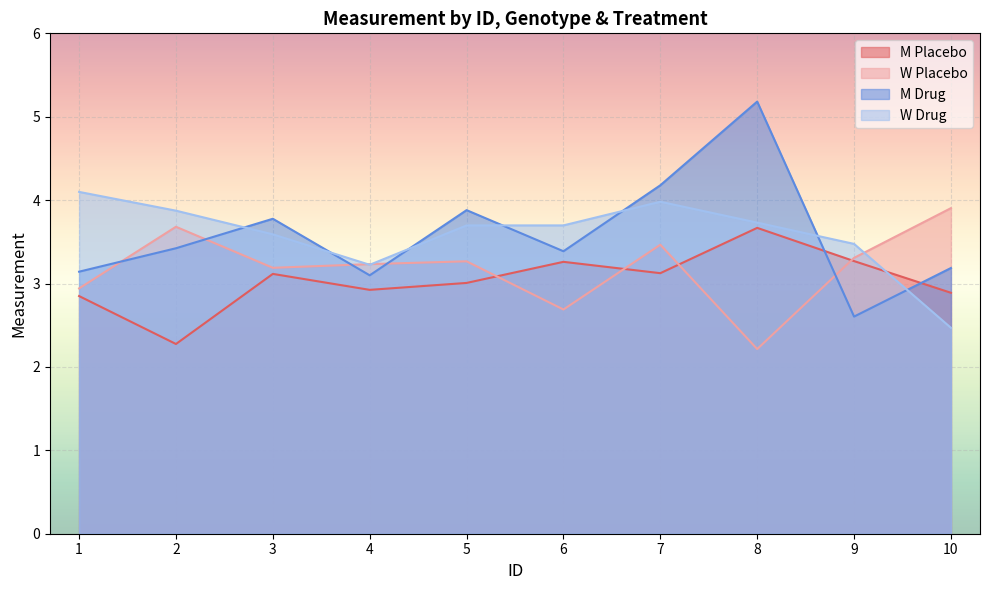

How many times do M Drug and W Drug cross each other?

7